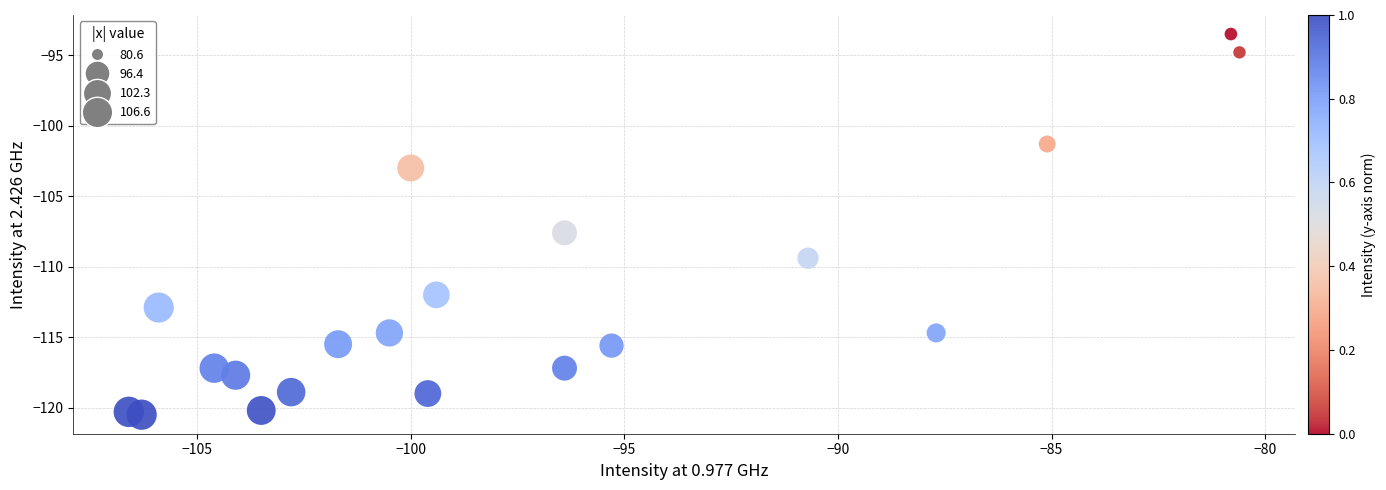

What Y value in the scatter plot is closest to -107?

-107.6